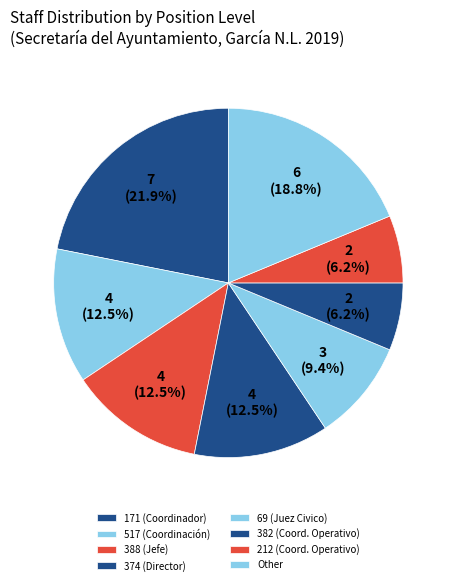

How many slices are in this pie chart?

8